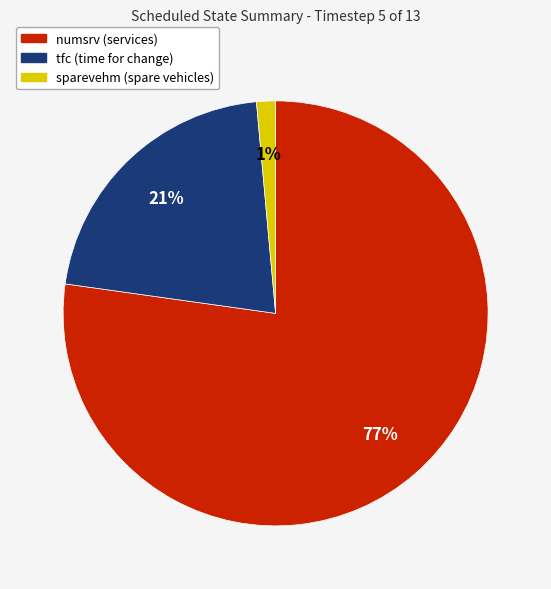

Which slice is the largest?

numsrv